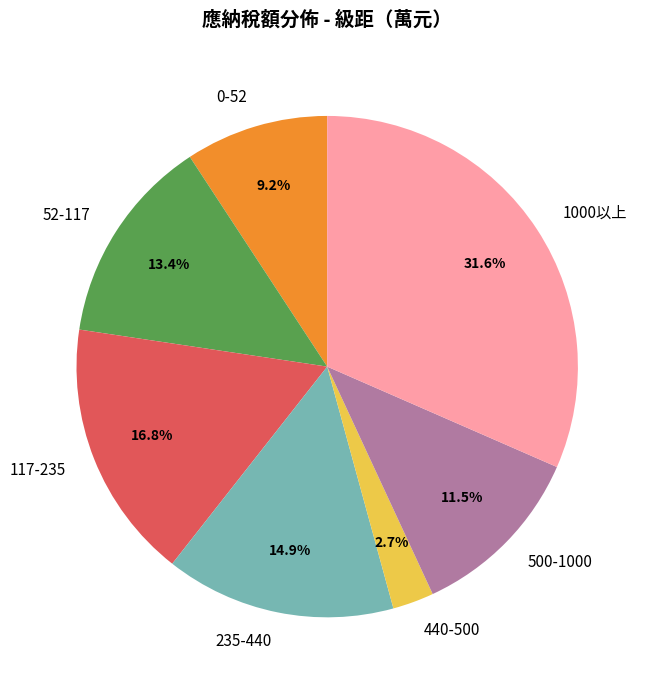

How many segments does this pie chart have?

7